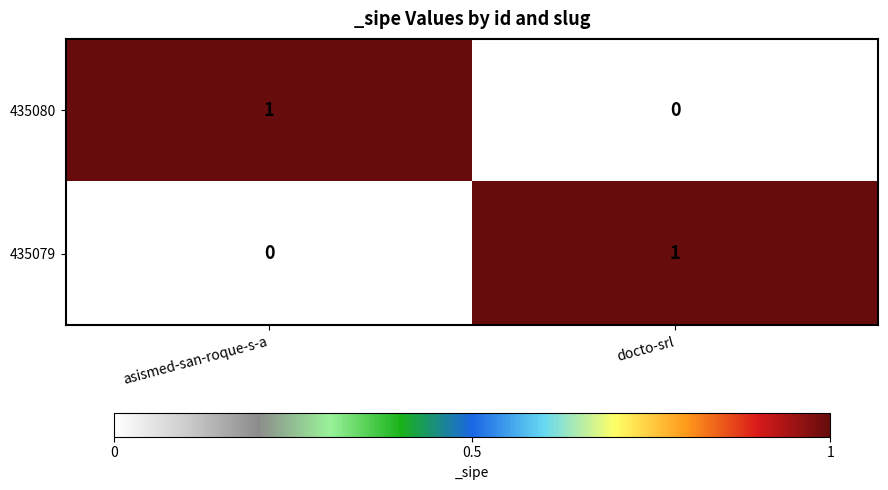

Is the value of 435080 at docto-srl greater than the value of 435079 at docto-srl?

No